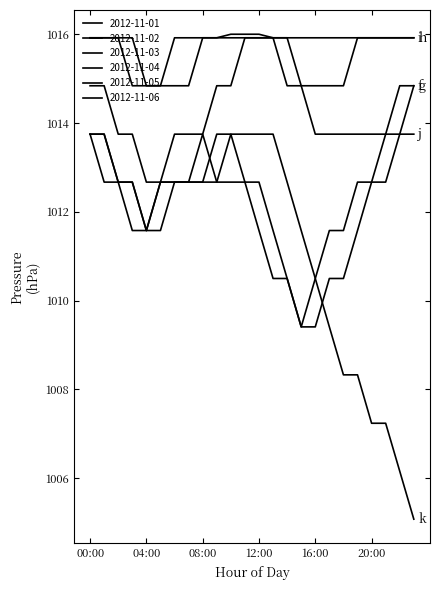

Reading right to left, list all the values displayed in this chart.

2012-11-01: 23:00=1014.8	22:00=1014.8	21:00=1013.8	20:00=1012.7	19:00=1012.7	18:00=1011.6	17:00=1011.6	16:00=1010.5	15:00=1009.4	14:00=1010.5	13:00=1011.6	12:00=1012.7	11:00=1012.7	10:00=1013.8	09:00=1012.7	08:00=1012.7	07:00=1012.7	06:00=1012.7	05:00=1012.7	04:00=1011.6	03:00=1012.7	02:00=1012.7	01:00=1013.8	00:00=1013.8
2012-11-02: 23:00=1014.8	22:00=1013.8	21:00=1012.7	20:00=1012.7	19:00=1011.6	18:00=1010.5	17:00=1010.5	16:00=1009.4	15:00=1009.4	14:00=1010.5	13:00=1010.5	12:00=1011.6	11:00=1012.7	10:00=1012.7	09:00=1012.7	08:00=1013.8	07:00=1012.7	06:00=1012.7	05:00=1012.7	04:00=1011.6	03:00=1011.6	02:00=1012.7	01:00=1012.7	00:00=1013.8
2012-11-03: 23:00=1015.9	22:00=1015.9	21:00=1015.9	20:00=1015.9	19:00=1015.9	18:00=1015.9	17:00=1015.9	16:00=1015.9	15:00=1015.9	14:00=1015.9	13:00=1015.9	12:00=1015.9	11:00=1015.9	10:00=1014.8	09:00=1014.8	08:00=1013.8	07:00=1013.8	06:00=1013.8	05:00=1012.7	04:00=1012.7	03:00=1013.8	02:00=1013.8	01:00=1014.8	00:00=1014.8
2012-11-04: 23:00=1015.9	22:00=1015.9	21:00=1015.9	20:00=1015.9	19:00=1015.9	18:00=1014.8	17:00=1014.8	16:00=1014.8	15:00=1014.8	14:00=1015.9	13:00=1015.9	12:00=1016.0	11:00=1016.0	10:00=1016.0	09:00=1015.9	08:00=1015.9	07:00=1015.9	06:00=1015.9	05:00=1014.8	04:00=1014.8	03:00=1015.9	02:00=1015.9	01:00=1015.9	00:00=1015.9
2012-11-05: 23:00=1013.8	22:00=1013.8	21:00=1013.8	20:00=1013.8	19:00=1013.8	18:00=1013.8	17:00=1013.8	16:00=1013.8	15:00=1014.8	14:00=1014.8	13:00=1015.9	12:00=1015.9	11:00=1015.9	10:00=1015.9	09:00=1015.9	08:00=1015.9	07:00=1014.8	06:00=1014.8	05:00=1014.8	04:00=1014.8	03:00=1014.8	02:00=1015.9	01:00=1015.9	00:00=1015.9
2012-11-06: 23:00=1005.1	22:00=1006.2	21:00=1007.2	20:00=1007.2	19:00=1008.3	18:00=1008.3	17:00=1009.4	16:00=1010.5	15:00=1011.6	14:00=1012.7	13:00=1013.8	12:00=1013.8	11:00=1013.8	10:00=1013.8	09:00=1013.8	08:00=1012.7	07:00=1012.7	06:00=1012.7	05:00=1011.6	04:00=1011.6	03:00=1012.7	02:00=1012.7	01:00=1013.8	00:00=1013.8